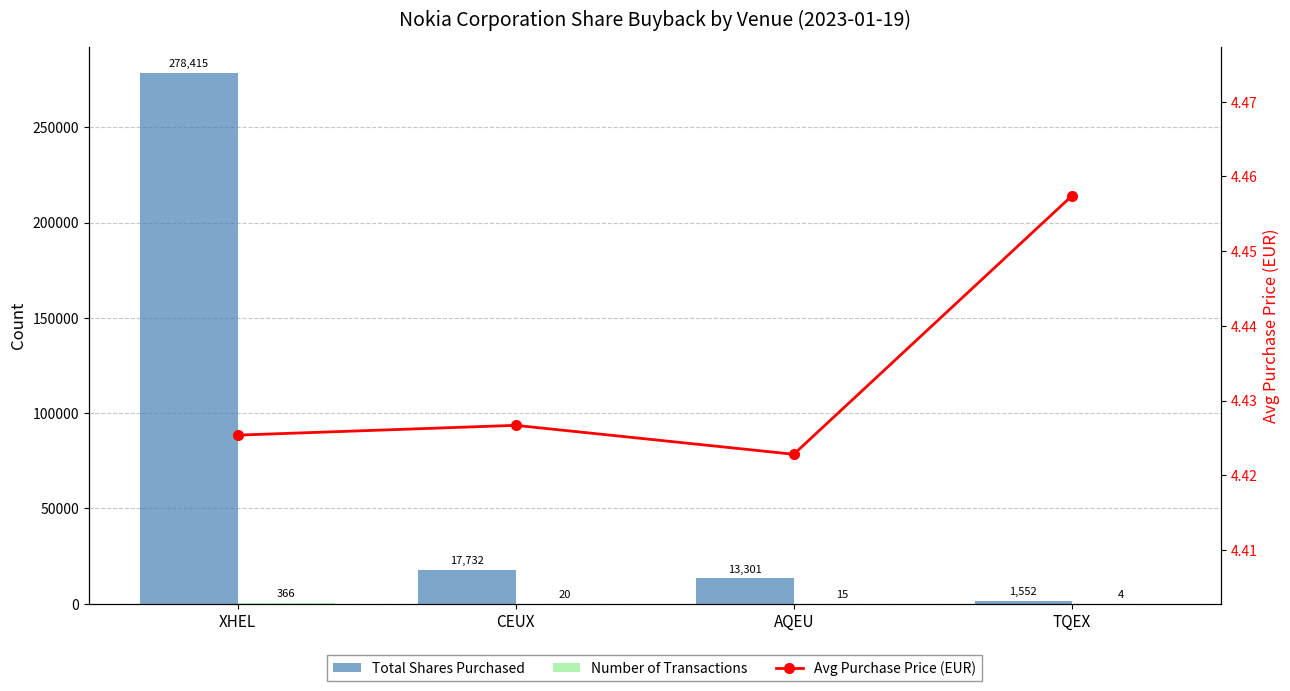

How many series are shown in this chart?

3